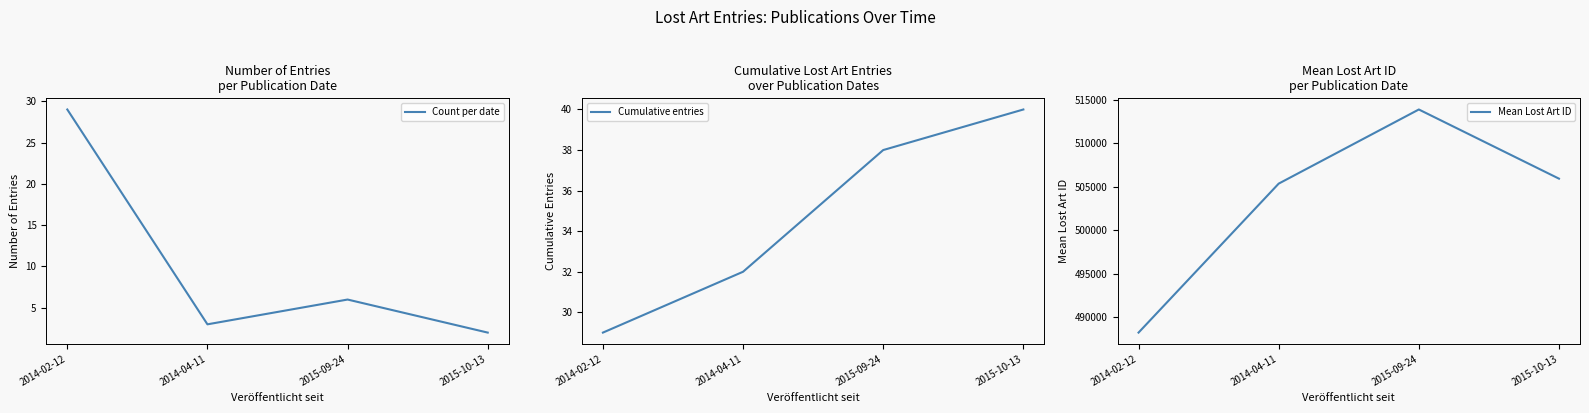

What is the label of the 1st point from the right?

2015-10-13